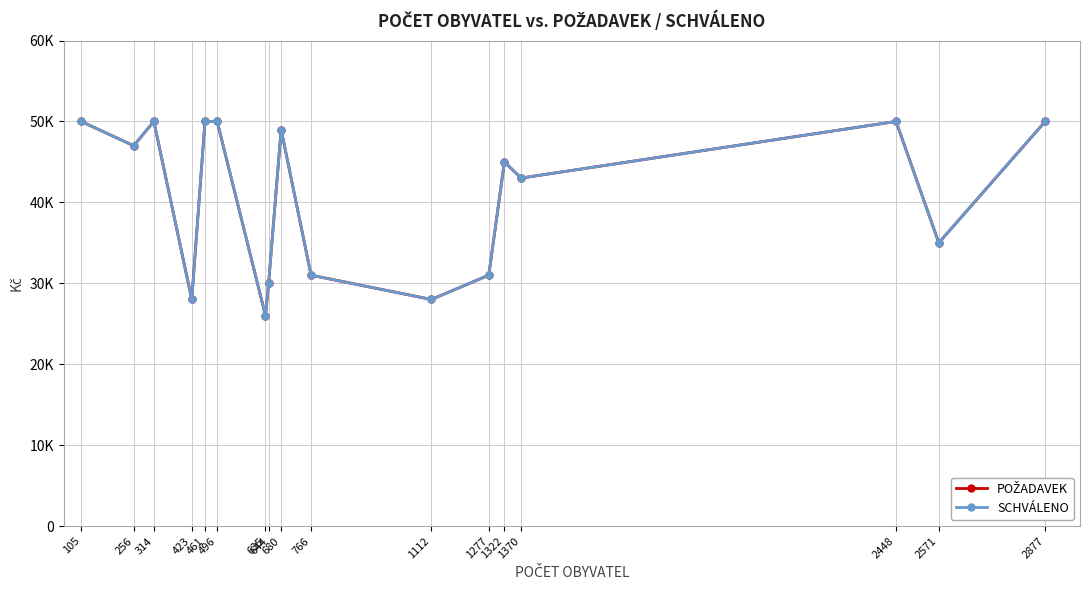

What is the sum of all POŽADAVEK values?

693000